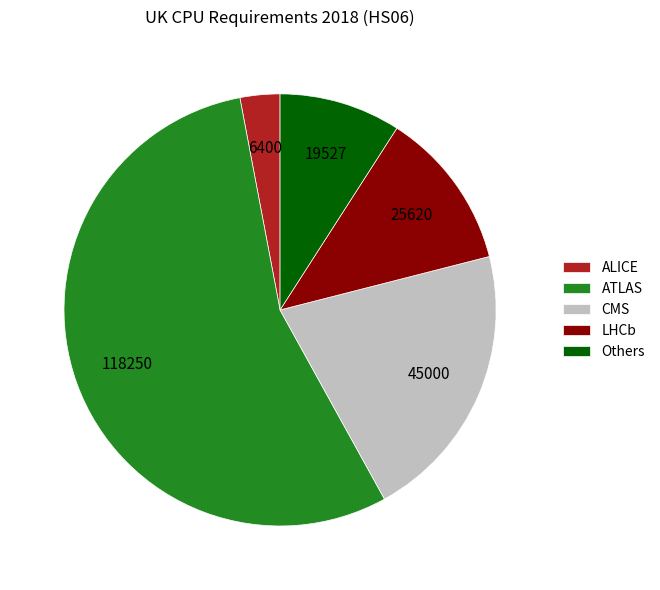

How many segments does this pie chart have?

5